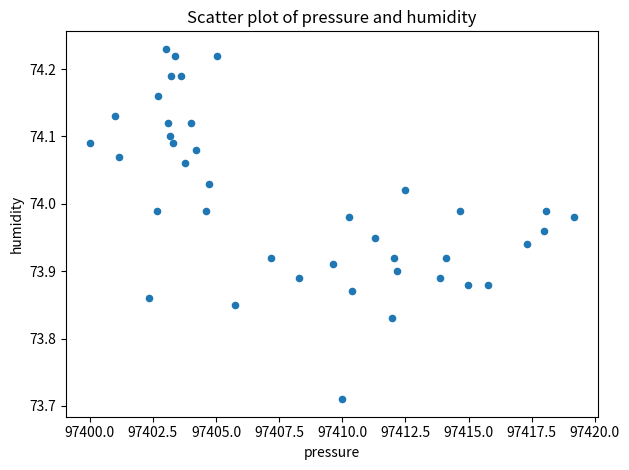

What is the range of Y values (max minus min)?

0.5